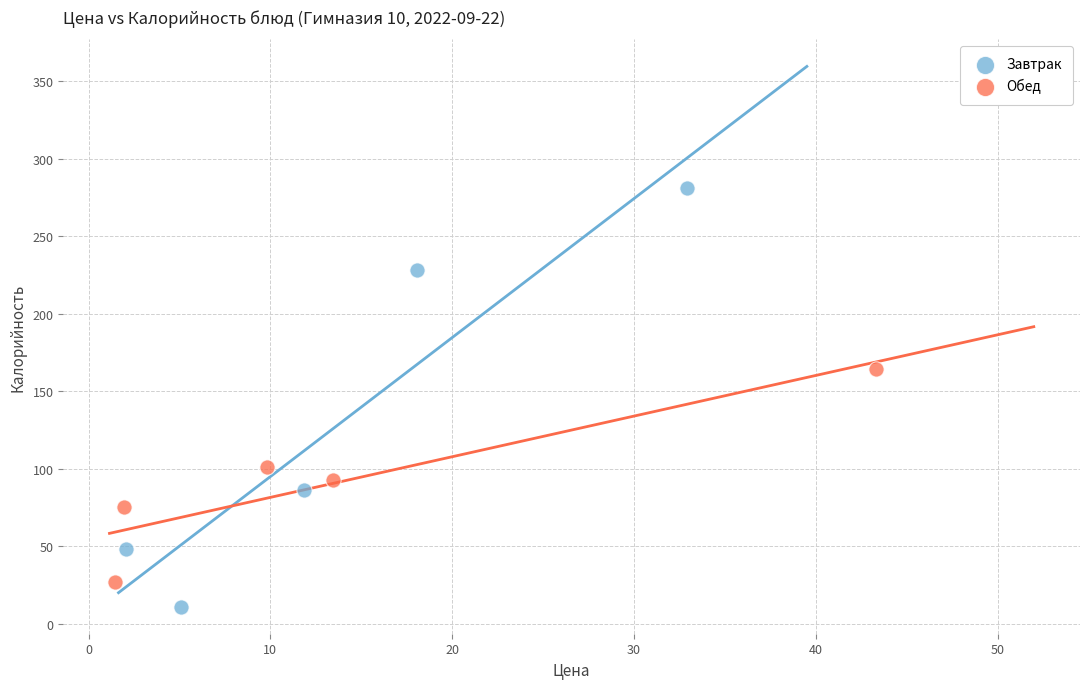

Which series reaches the minimum Y coordinate?

Завтрак